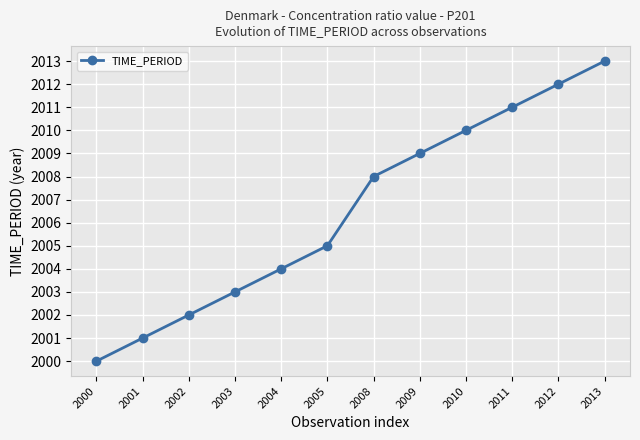

Does the chart display data point markers on the line(s)?

Yes